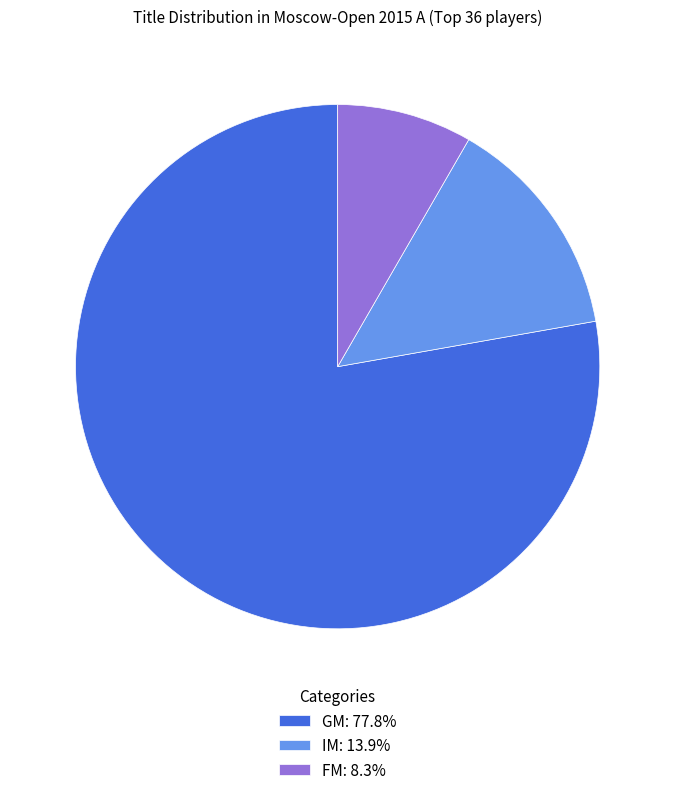

Do IM and GM together represent more than half of the pie?

Yes